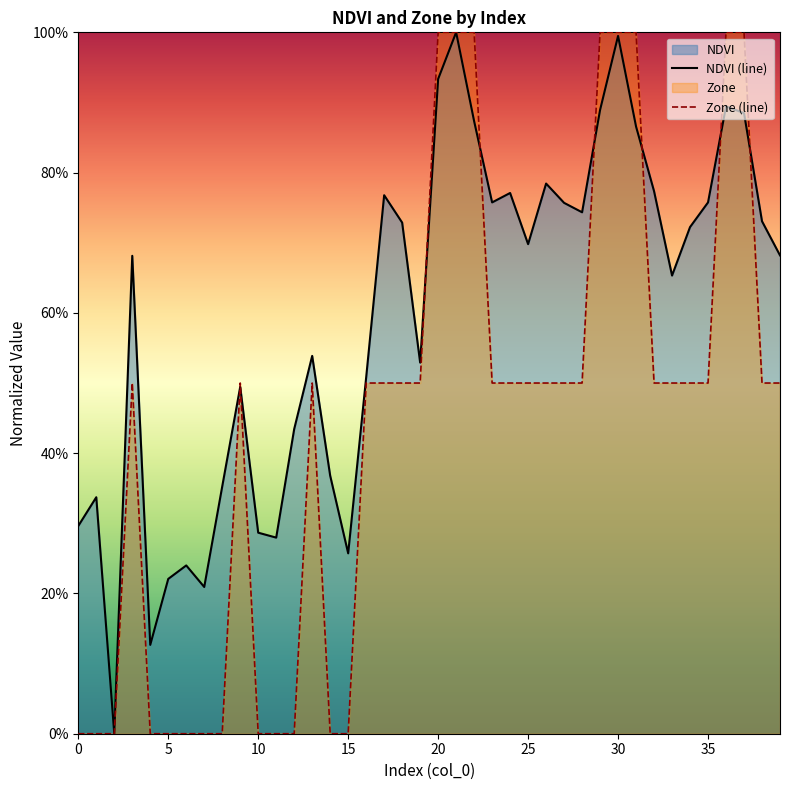

What is the label of the 18th point from the right?

22